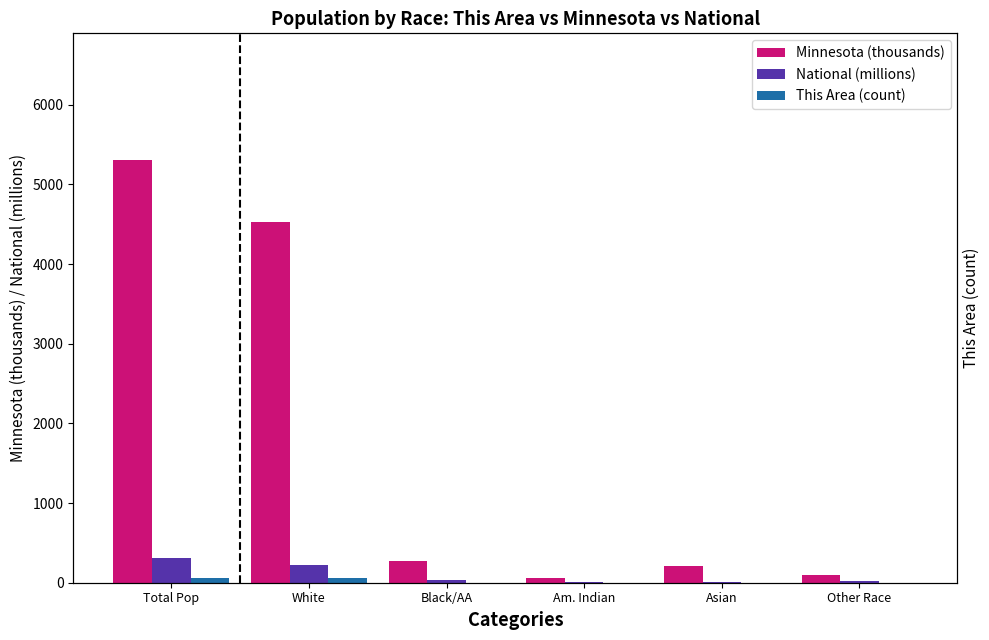

What is the sum of all Minnesota (thousands) values?

10480.5